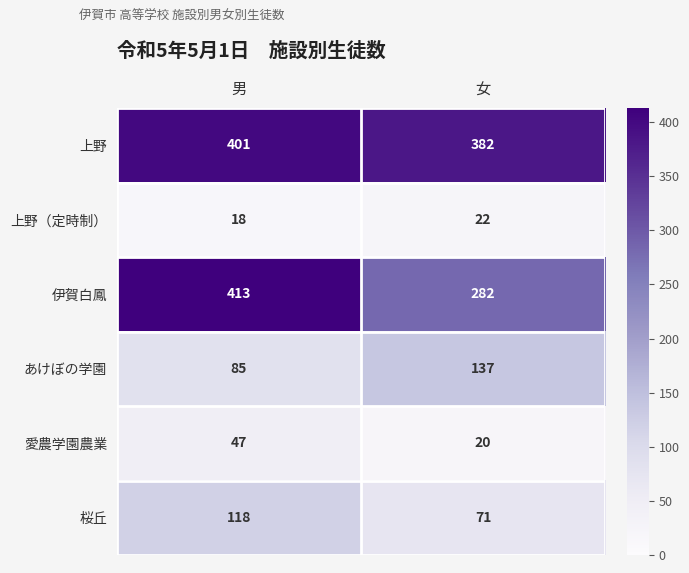

Between 男 and 女, which series saw the biggest shift?

伊賀白鳳